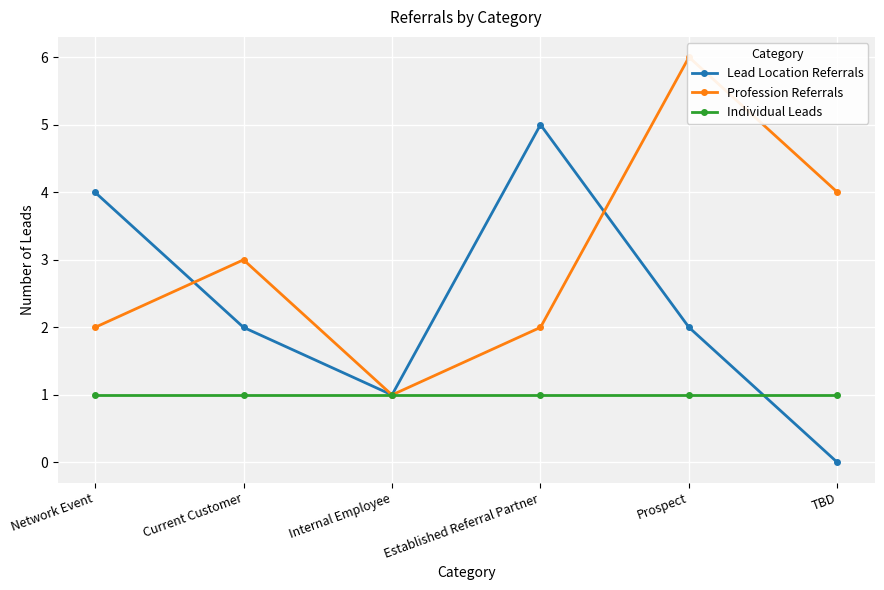

The Individual Leads series shows 1 at Established Referral Partner. True or false?

True